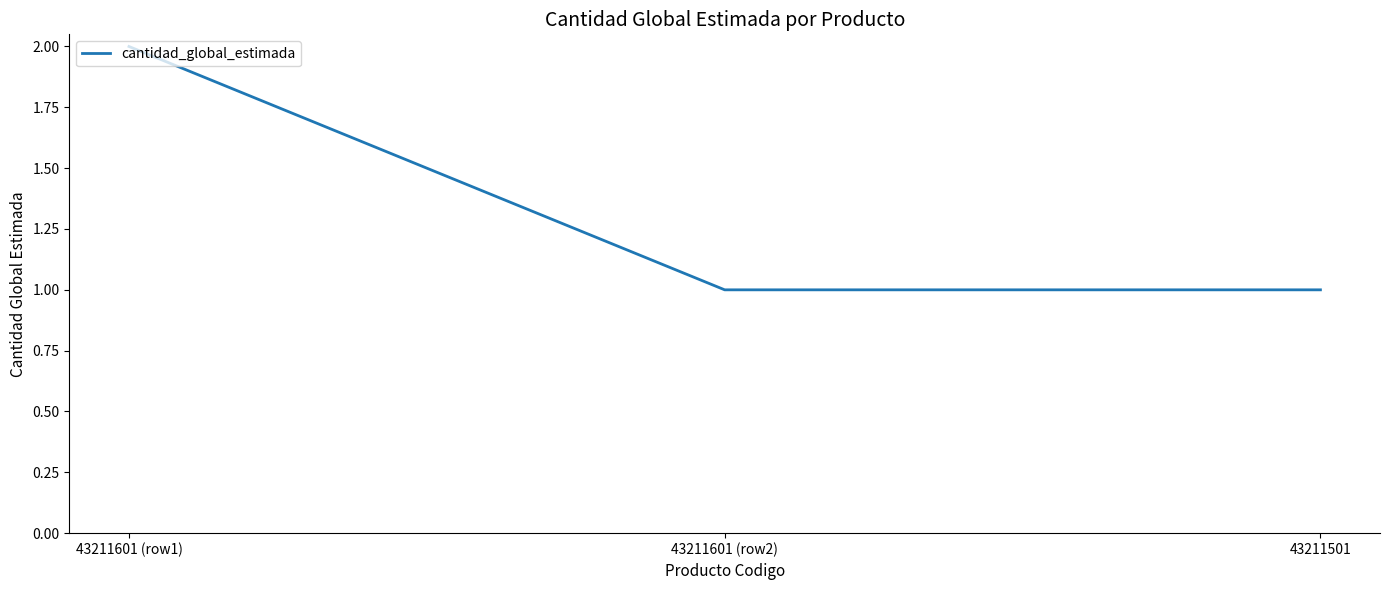

Which label corresponds to the largest value in the chart?

43211601 (row1)